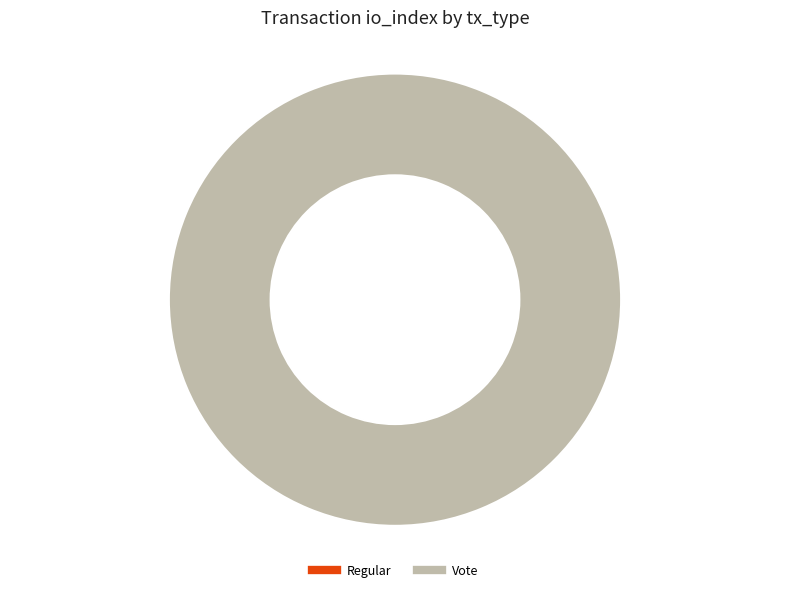

Is there any slice that represents more than half of the pie?

Yes